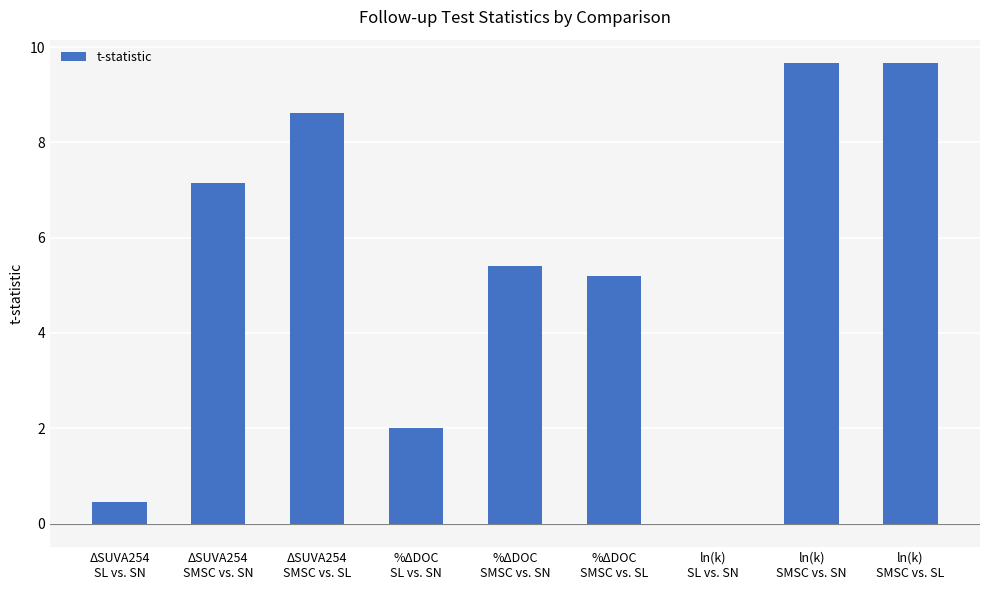

What is the average value?

5.3